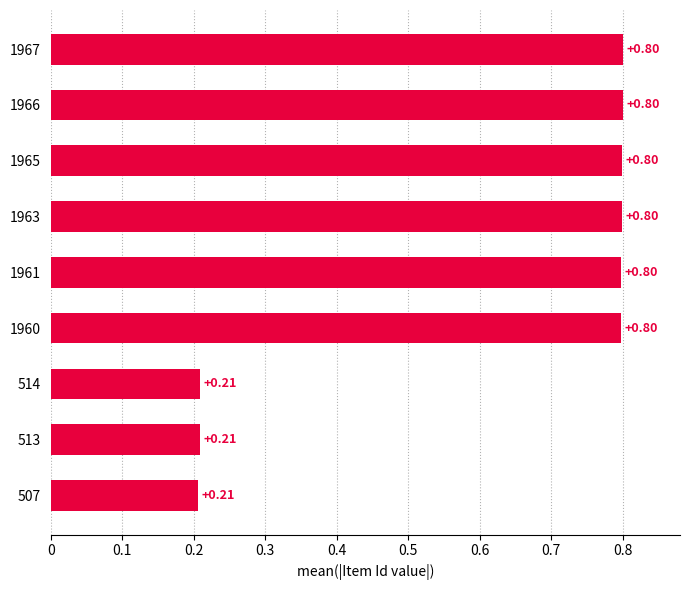

What is the difference between the second highest and second lowest values?

0.6